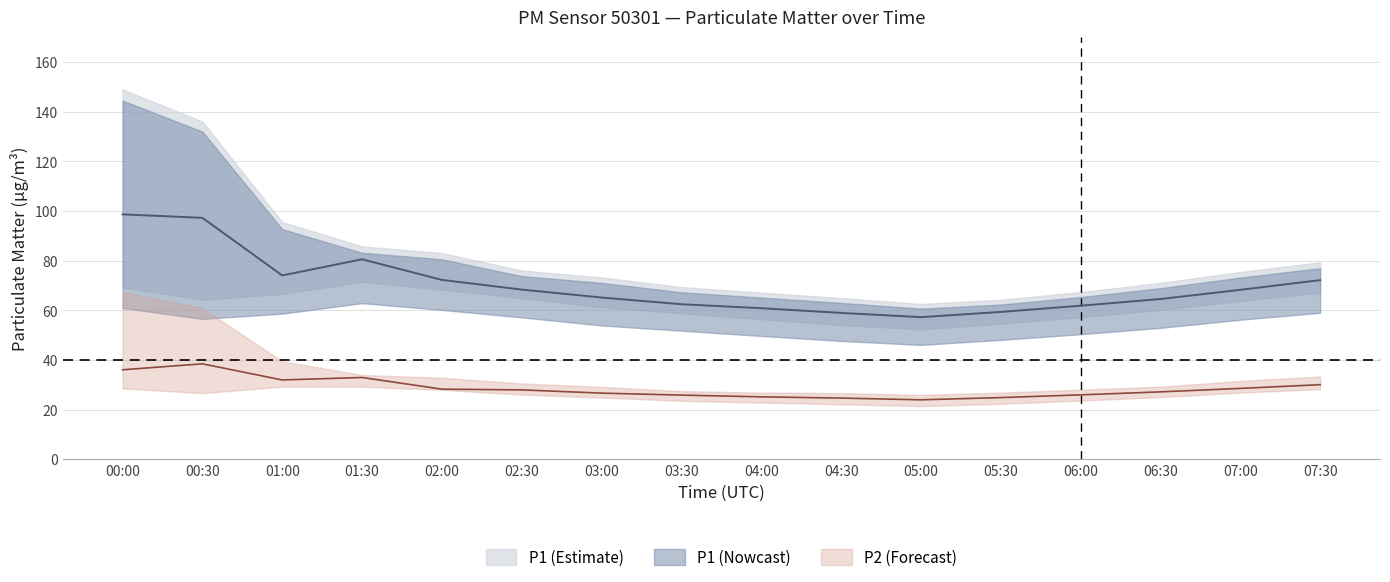

True or false: P1 and P1_upper intersect in this chart.

False